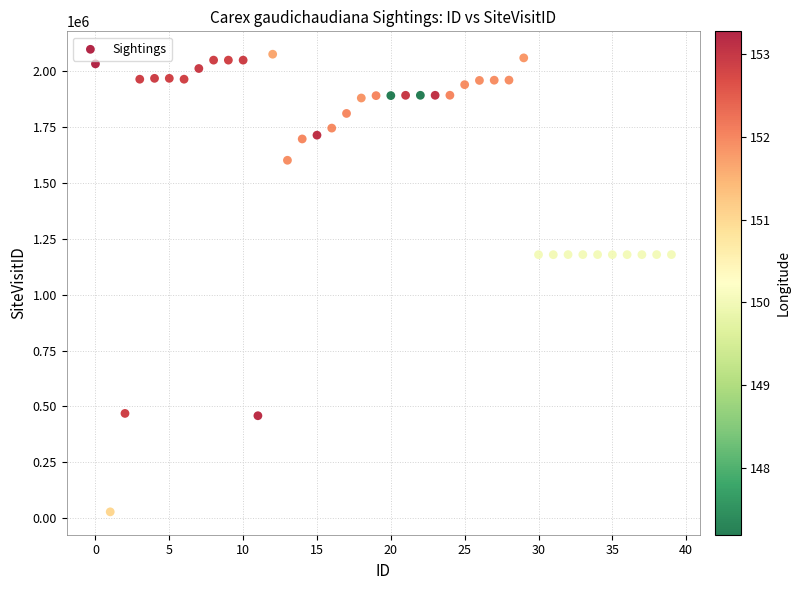

What is the range of Y values (max minus min)?

2045316